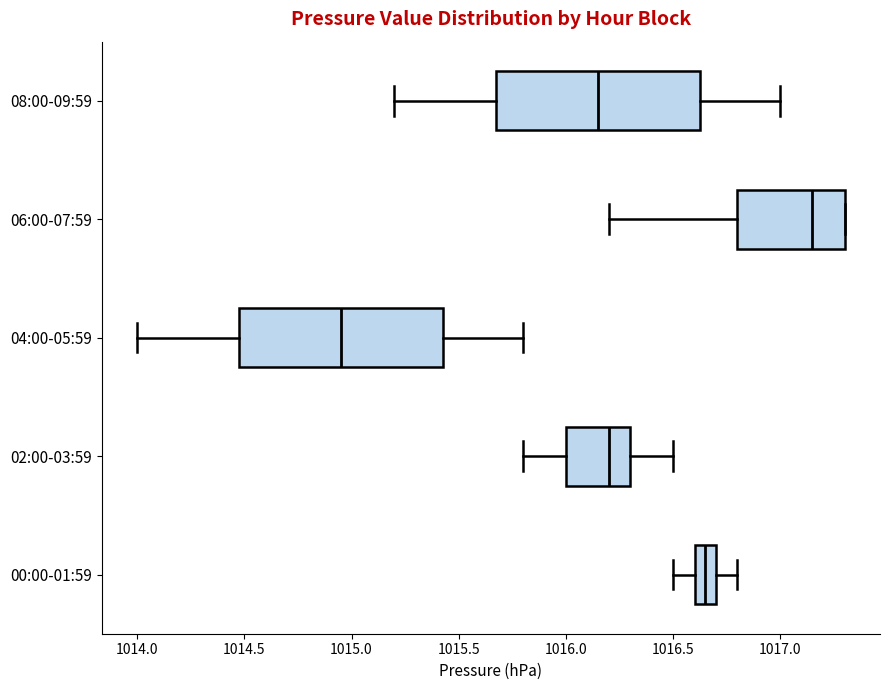

Reading bottom to top, transcribe this box plot: for each box, give where its median line is, the range the box spans, and where its two whiskers end, as read against the x-axis. The values are not printed on the chart, so give them approximately, as read against the axis.

00:00-01:59: median 1016.65, box 1016.60 to 1016.70, whiskers 1016.50 to 1016.80
02:00-03:59: median 1016.20, box 1016.00 to 1016.30, whiskers 1015.80 to 1016.50
04:00-05:59: median 1014.95, box 1014.50 to 1015.45, whiskers 1014.00 to 1015.80
06:00-07:59: median 1017.15, box 1016.80 to 1017.30, whiskers 1016.20 to 1017.30
08:00-09:59: median 1016.15, box 1015.70 to 1016.65, whiskers 1015.20 to 1017.00